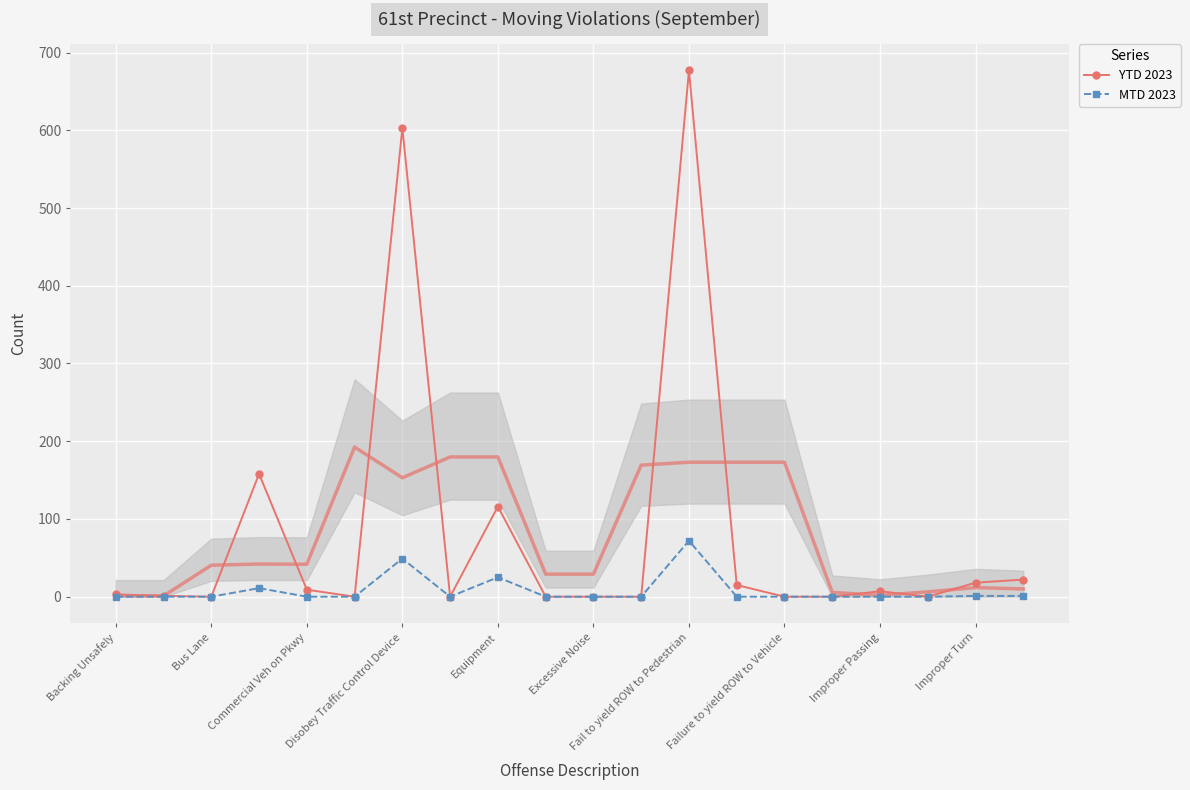

What is the maximum value for MTD 2023?

72